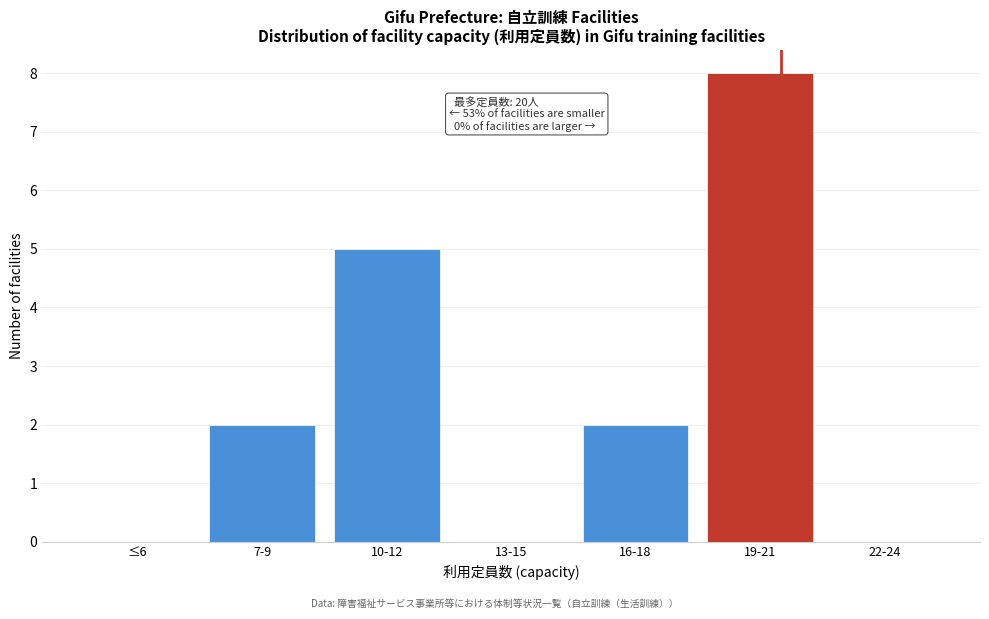

Reading left to right, what are all the values shown in this chart?

≤6=0	7-9=2	10-12=5	13-15=0	16-18=2	19-21=8	22-24=0